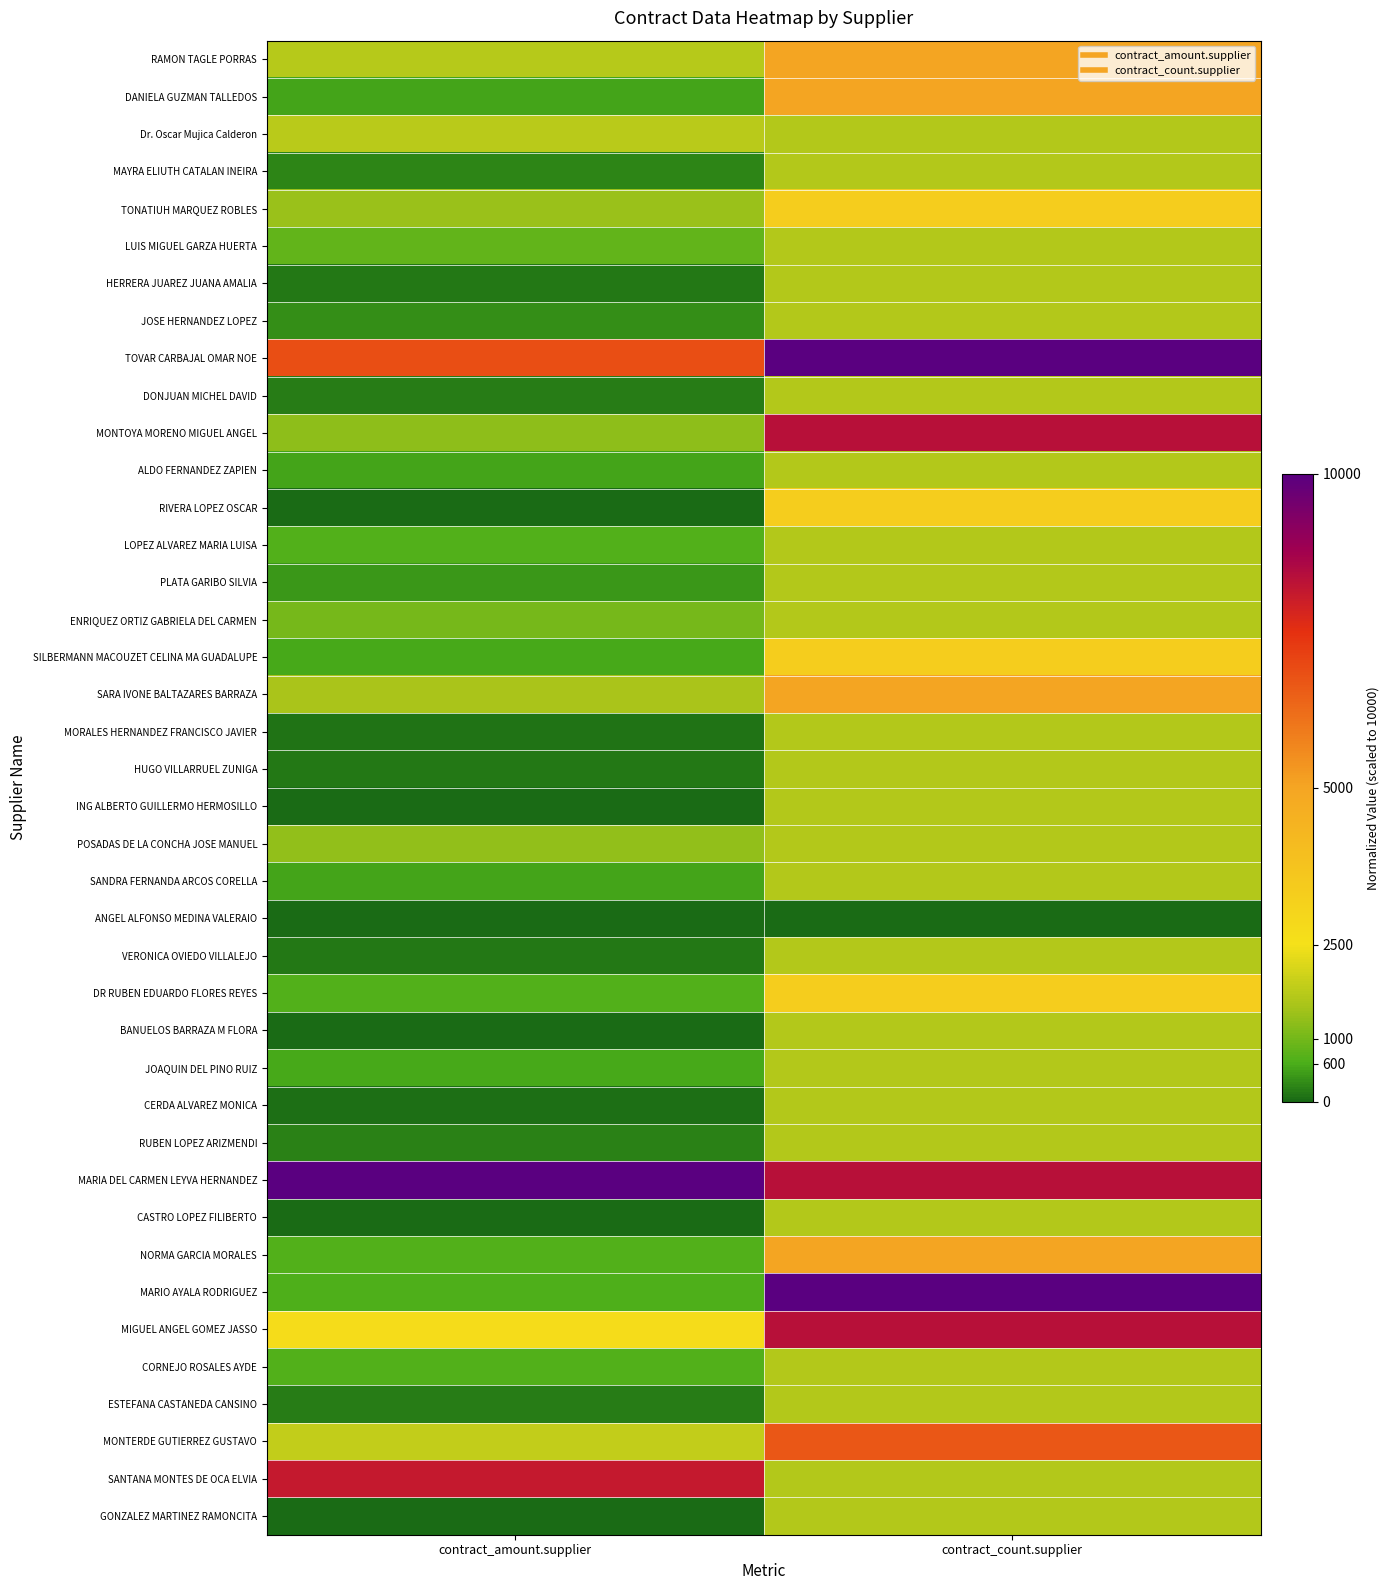

Reading right to left, transcribe all the data shown in this chart.

RAMON TAGLE PORRAS: contract_count.supplier=5000.0	contract_amount.supplier=1684.3
DANIELA GUZMAN TALLEDOS: contract_count.supplier=5000.0	contract_amount.supplier=509.2
Dr. Oscar Mujica Calderon: contract_count.supplier=1666.7	contract_amount.supplier=1747.1
MAYRA ELIUTH CATALAN INEIRA: contract_count.supplier=1666.7	contract_amount.supplier=248.5
TONATIUH MARQUEZ ROBLES: contract_count.supplier=3333.3	contract_amount.supplier=1375.4
LUIS MIGUEL GARZA HUERTA: contract_count.supplier=1666.7	contract_amount.supplier=852.5
HERRERA JUAREZ JUANA AMALIA: contract_count.supplier=1666.7	contract_amount.supplier=131.5
JOSE HERNANDEZ LOPEZ: contract_count.supplier=1666.7	contract_amount.supplier=338.1
TOVAR CARBAJAL OMAR NOE: contract_count.supplier=10000.0	contract_amount.supplier=6868.2
DONJUAN MICHEL DAVID: contract_count.supplier=1666.7	contract_amount.supplier=158.2
MONTOYA MORENO MIGUEL ANGEL: contract_count.supplier=8333.3	contract_amount.supplier=1278.5
ALDO FERNANDEZ ZAPIEN: contract_count.supplier=1666.7	contract_amount.supplier=538.4
RIVERA LOPEZ OSCAR: contract_count.supplier=3333.3	contract_amount.supplier=1.3
LOPEZ ALVAREZ MARIA LUISA: contract_count.supplier=1666.7	contract_amount.supplier=676.3
PLATA GARIBO SILVIA: contract_count.supplier=1666.7	contract_amount.supplier=419.5
ENRIQUEZ ORTIZ GABRIELA DEL CARMEN: contract_count.supplier=1666.7	contract_amount.supplier=1051.4
SILBERMANN MACOUZET CELINA MA GUADALUPE: contract_count.supplier=3333.3	contract_amount.supplier=549.5
SARA IVONE BALTAZARES BARRAZA: contract_count.supplier=5000.0	contract_amount.supplier=1559.9
MORALES HERNANDEZ FRANCISCO JAVIER: contract_count.supplier=1666.7	contract_amount.supplier=90.2
HUGO VILLARRUEL ZUNIGA: contract_count.supplier=1666.7	contract_amount.supplier=140.2
ING ALBERTO GUILLERMO HERMOSILLO: contract_count.supplier=1666.7	contract_amount.supplier=2.1
POSADAS DE LA CONCHA JOSE MANUEL: contract_count.supplier=1666.7	contract_amount.supplier=1307.5
SANDRA FERNANDA ARCOS CORELLA: contract_count.supplier=1666.7	contract_amount.supplier=529.8
ANGEL ALFONSO MEDINA VALERAIO: contract_count.supplier=0.0	contract_amount.supplier=0.0
VERONICA OVIEDO VILLALEJO: contract_count.supplier=1666.7	contract_amount.supplier=150.3
DR RUBEN EDUARDO FLORES REYES: contract_count.supplier=3333.3	contract_amount.supplier=671.2
BANUELOS BARRAZA M FLORA: contract_count.supplier=1666.7	contract_amount.supplier=21.3
JOAQUIN DEL PINO RUIZ: contract_count.supplier=1666.7	contract_amount.supplier=549.1
CERDA ALVAREZ MONICA: contract_count.supplier=1666.7	contract_amount.supplier=73.5
RUBEN LOPEZ ARIZMENDI: contract_count.supplier=1666.7	contract_amount.supplier=230.6
MARIA DEL CARMEN LEYVA HERNANDEZ: contract_count.supplier=8333.3	contract_amount.supplier=10000.0
CASTRO LOPEZ FILIBERTO: contract_count.supplier=1666.7	contract_amount.supplier=30.1
NORMA GARCIA MORALES: contract_count.supplier=5000.0	contract_amount.supplier=676.3
MARIO AYALA RODRIGUEZ: contract_count.supplier=10000.0	contract_amount.supplier=645.4
MIGUEL ANGEL GOMEZ JASSO: contract_count.supplier=8333.3	contract_amount.supplier=2705.1
CORNEJO ROSALES AYDE: contract_count.supplier=1666.7	contract_amount.supplier=676.3
ESTEFANA CASTANEDA CANSINO: contract_count.supplier=1666.7	contract_amount.supplier=191.2
MONTERDE GUTIERREZ GUSTAVO: contract_count.supplier=6666.7	contract_amount.supplier=1858.1
SANTANA MONTES DE OCA ELVIA: contract_count.supplier=1666.7	contract_amount.supplier=8116.2
GONZALEZ MARTINEZ RAMONCITA: contract_count.supplier=1666.7	contract_amount.supplier=18.0